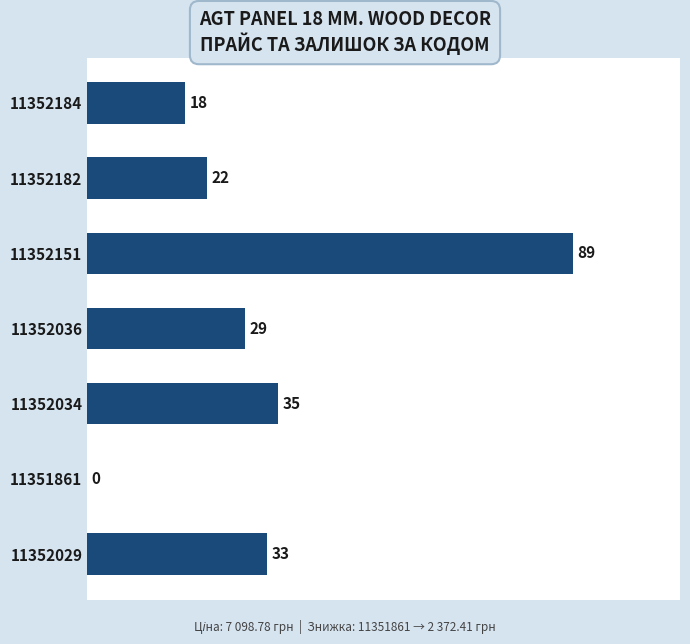

Are the bars grouped side by side (vs. stacked)?

No